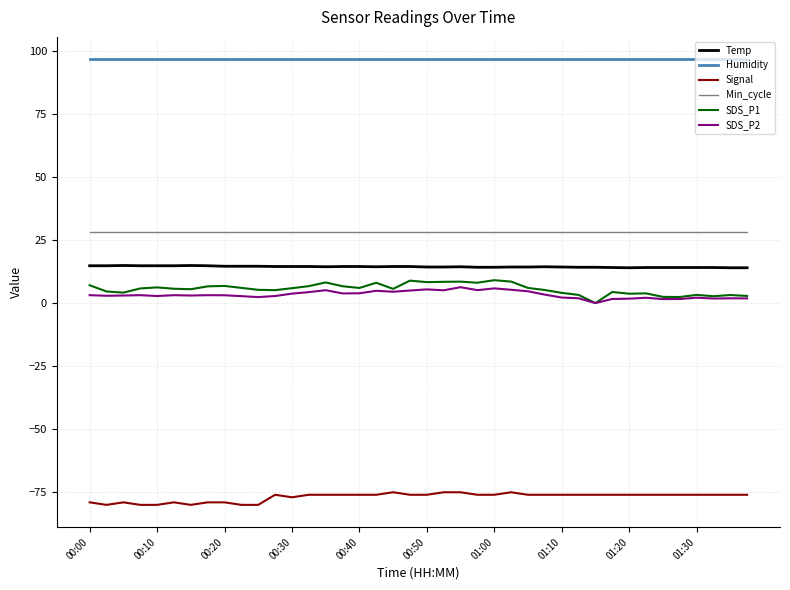

What is the minimum value for Signal?

-80.0